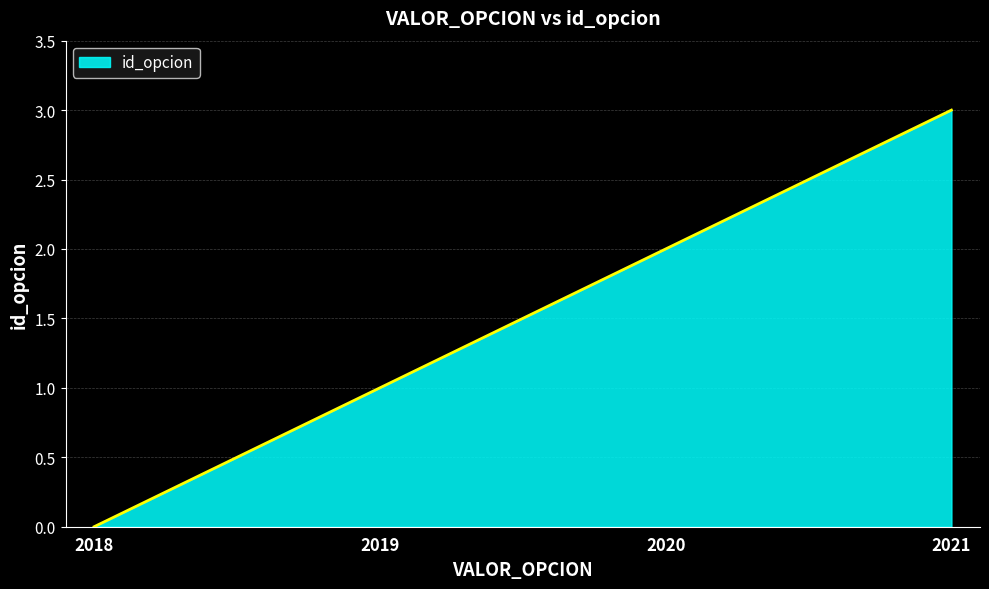

Where is the data nearest to the value 1?

2019